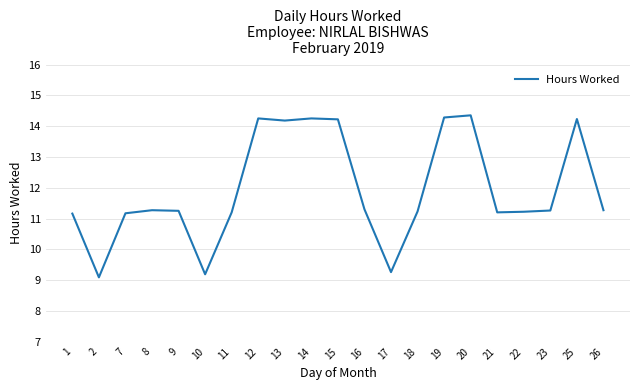

Approximately how many times larger is the value at 15 compared to 9?

1.3